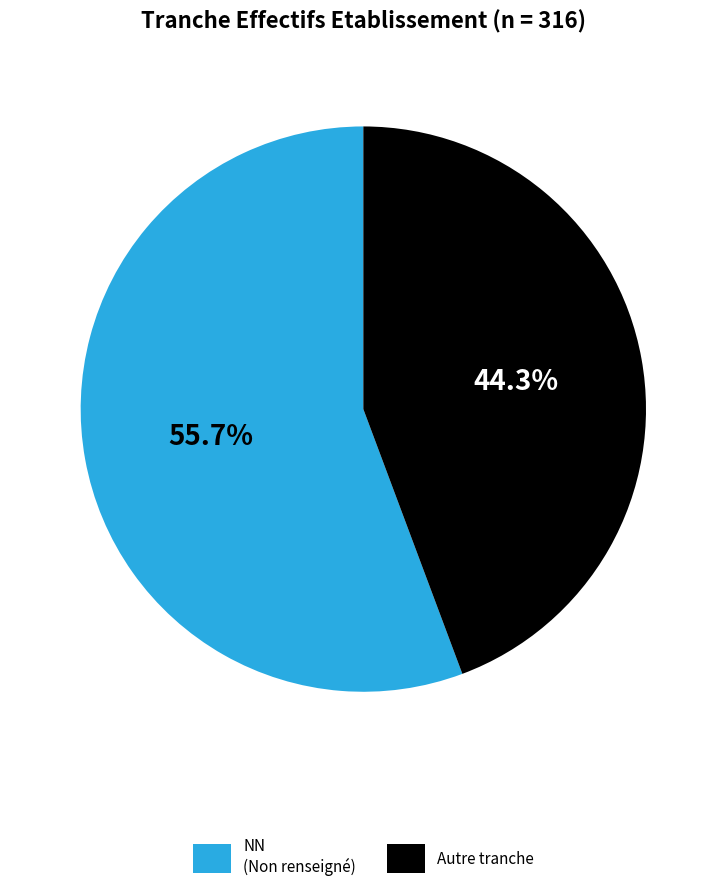

Count the number of slices in the pie.

2